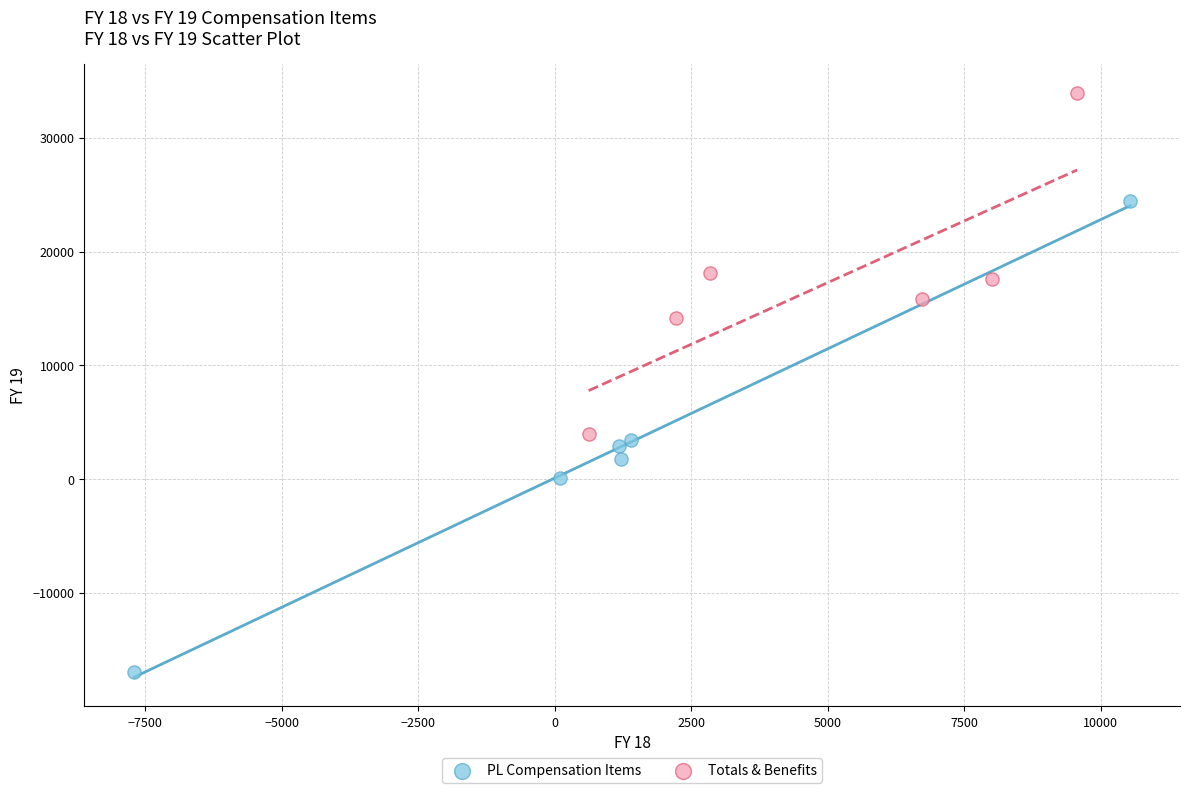

Which series has the largest Y range (max minus min)?

PL Compensation Items